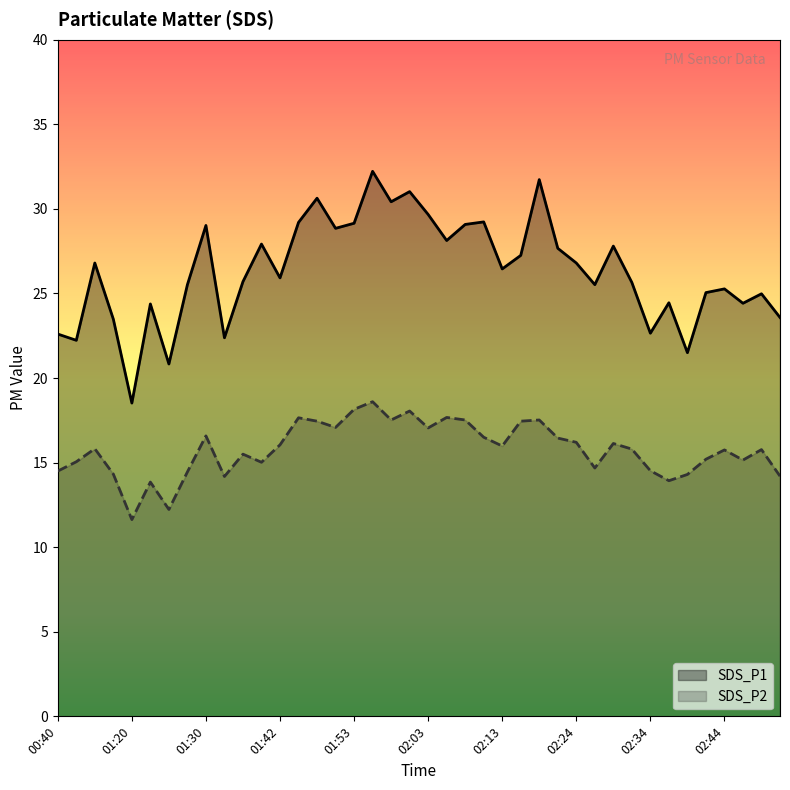

Is the value of SDS_P1 at 01:27 greater than the value of SDS_P2 at 02:10?

Yes